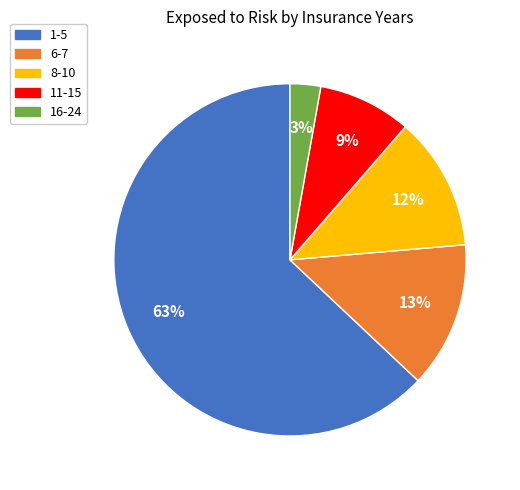

To the nearest percent, what portion does 1-5 represent?

63%